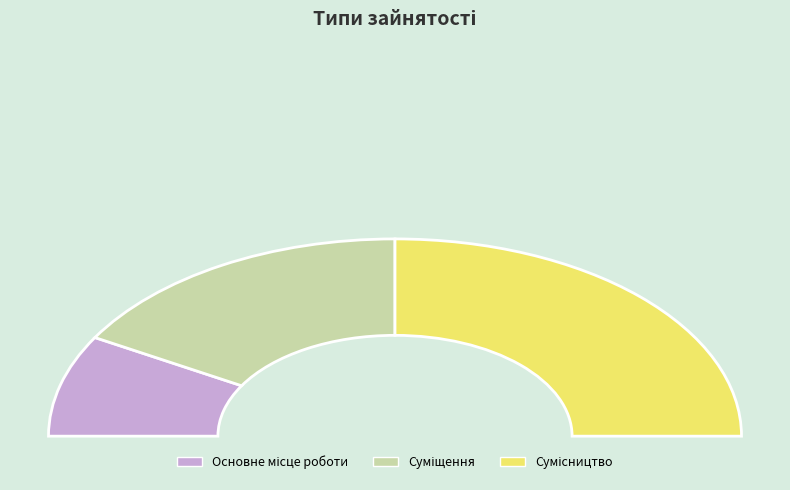

To the nearest percent, what is the average slice percentage?

33%